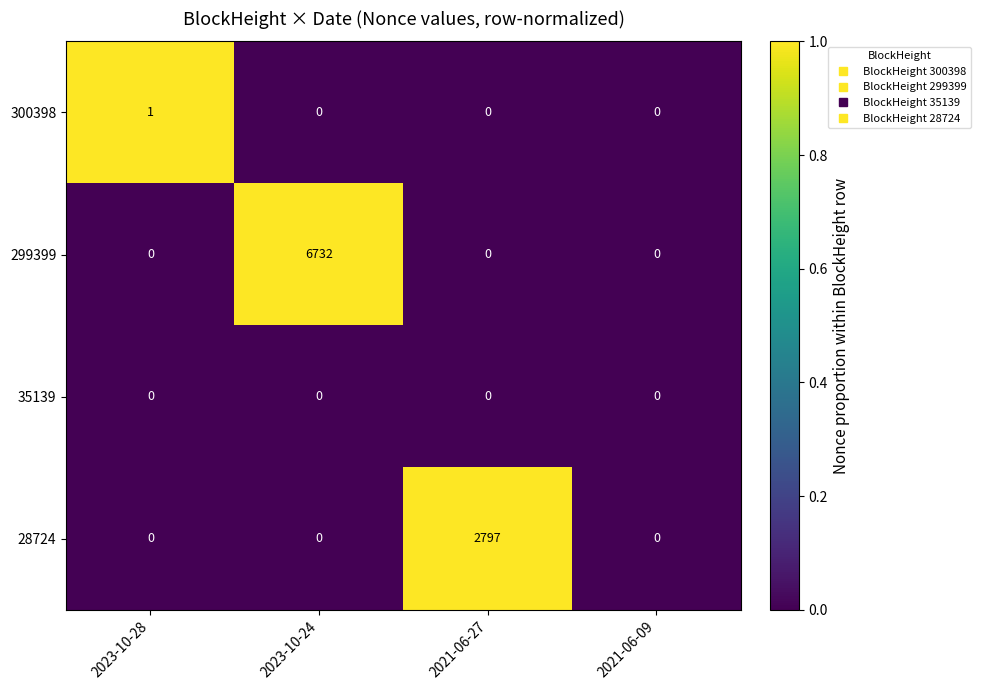

List the series in order of their peak value, lowest first.

35139, 300398, 28724, 299399